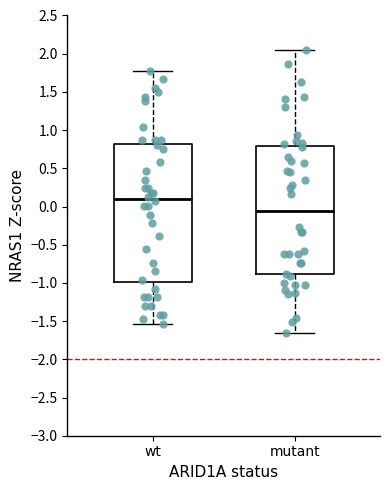

Where is the lower edge of the box for wt on the y-axis? The values are not printed on the chart, so give them approximately, as read against the axis.

-1.00